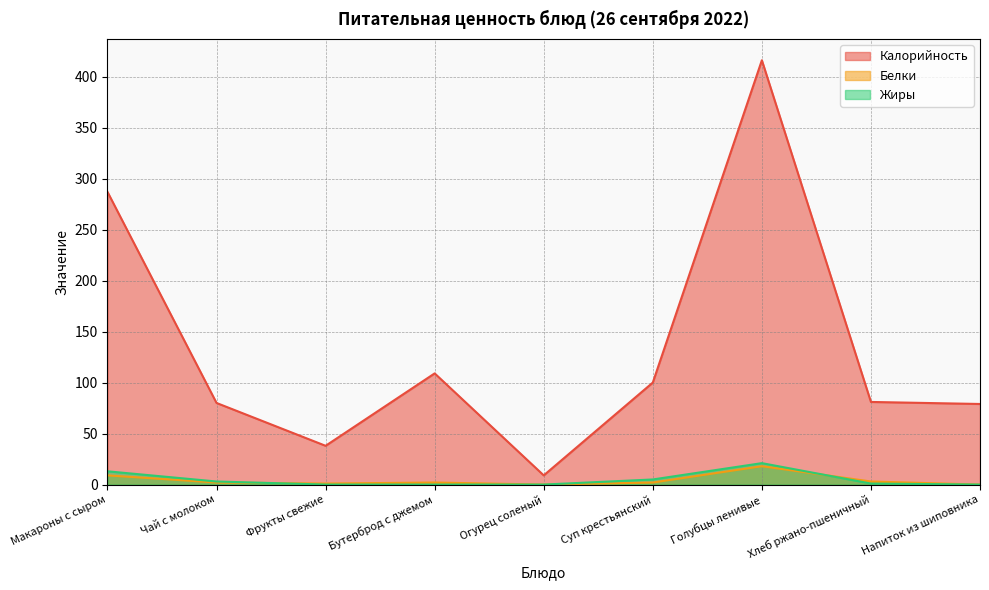

True or false: Жиры has more than 2 points higher than both neighbors.

False